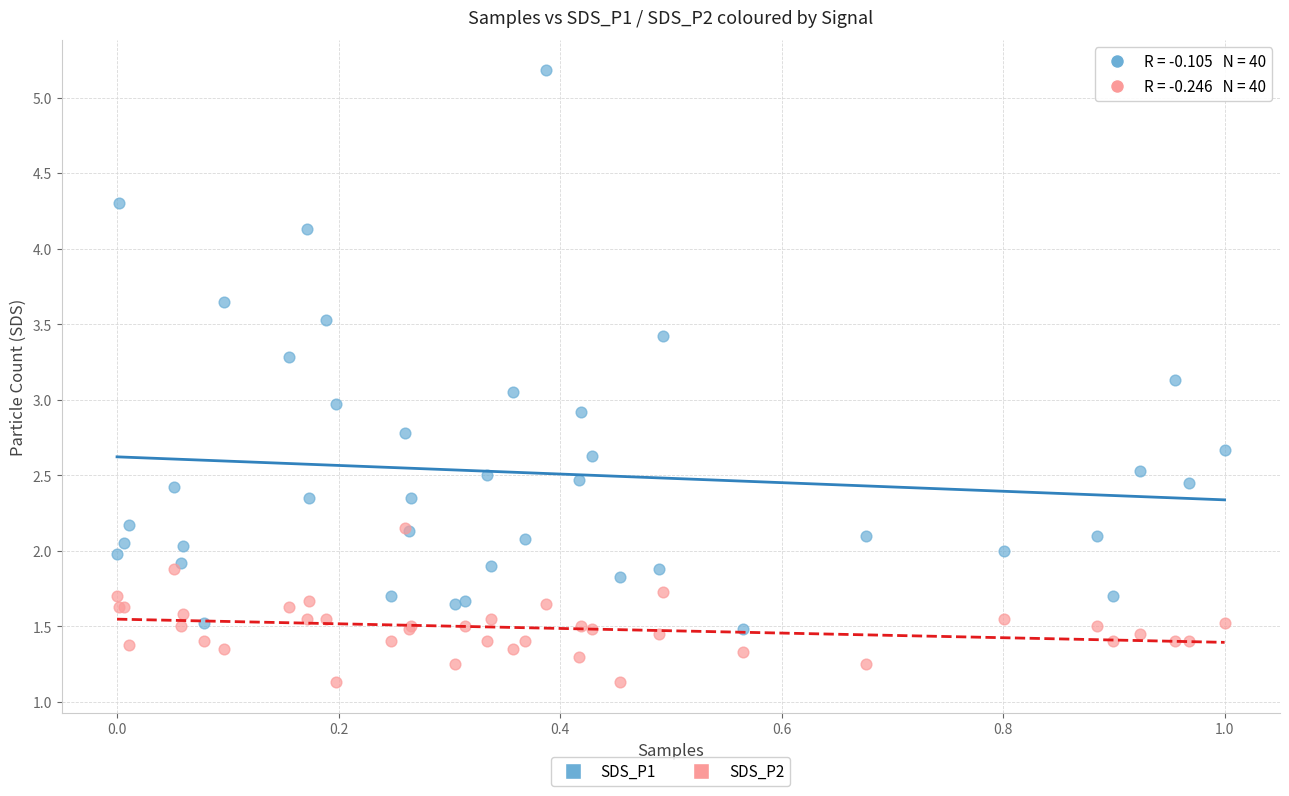

Which series contains the highest Y value?

SDS_P1